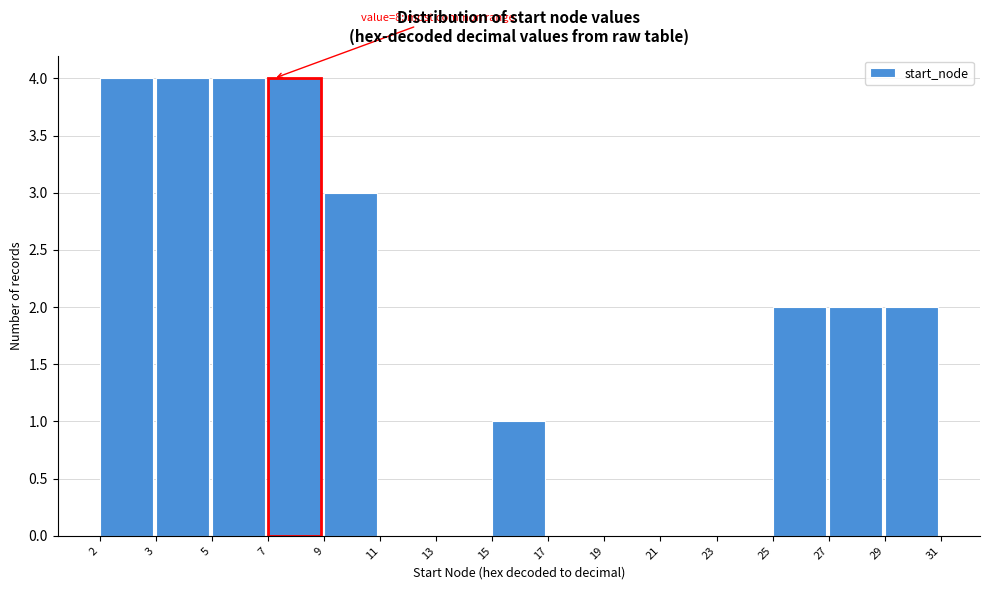

Reading right to left, what are all the values shown in this chart?

29=2	27=2	25=2	23=0	21=0	19=0	17=0	15=1	13=0	11=0	9=3	7=4	5=4	3=4	2=4